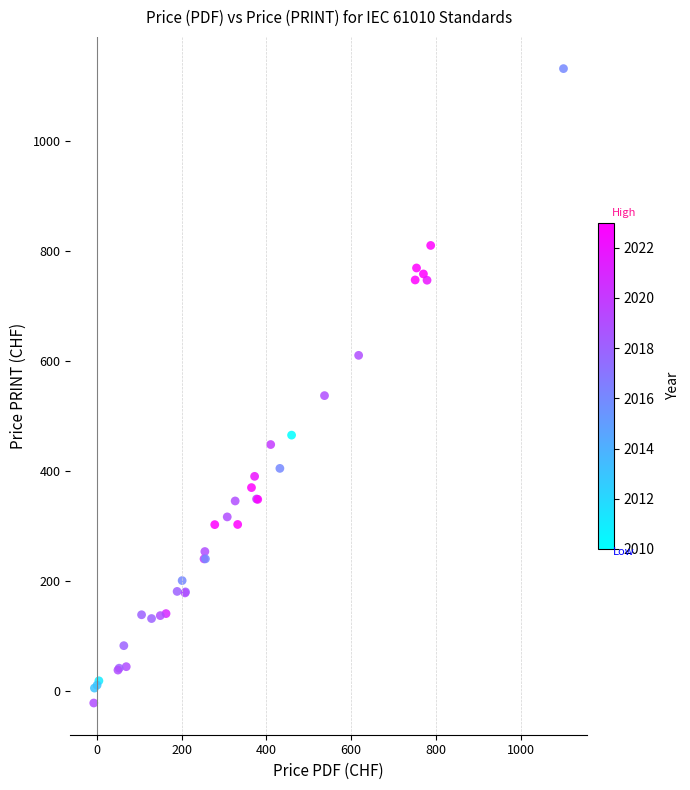

What Y value in the scatter plot is closest to 555?

537.3